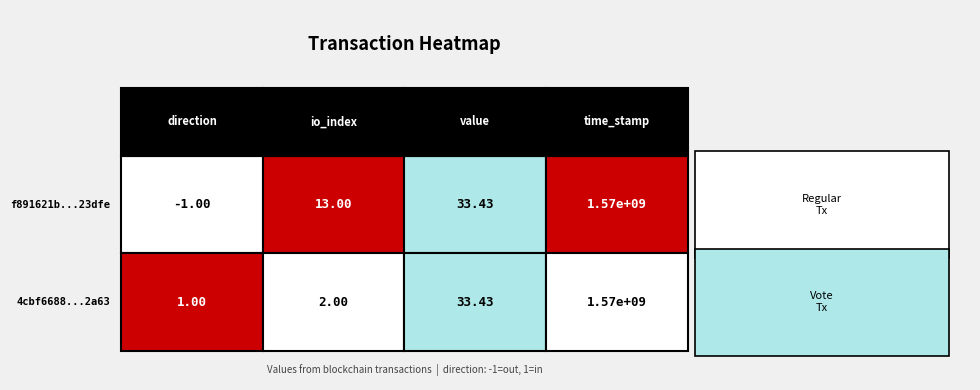

Reading left to right, transcribe all the data shown in this chart.

f891621b80bfd0854344a48ad3d789cfec23dfe: -1.0	13.0	33.4	1573212892.0
4cbf6688af37cb48ab8b3ce9e690c72a63285c5: 1.0	2.0	33.4	1573208469.0